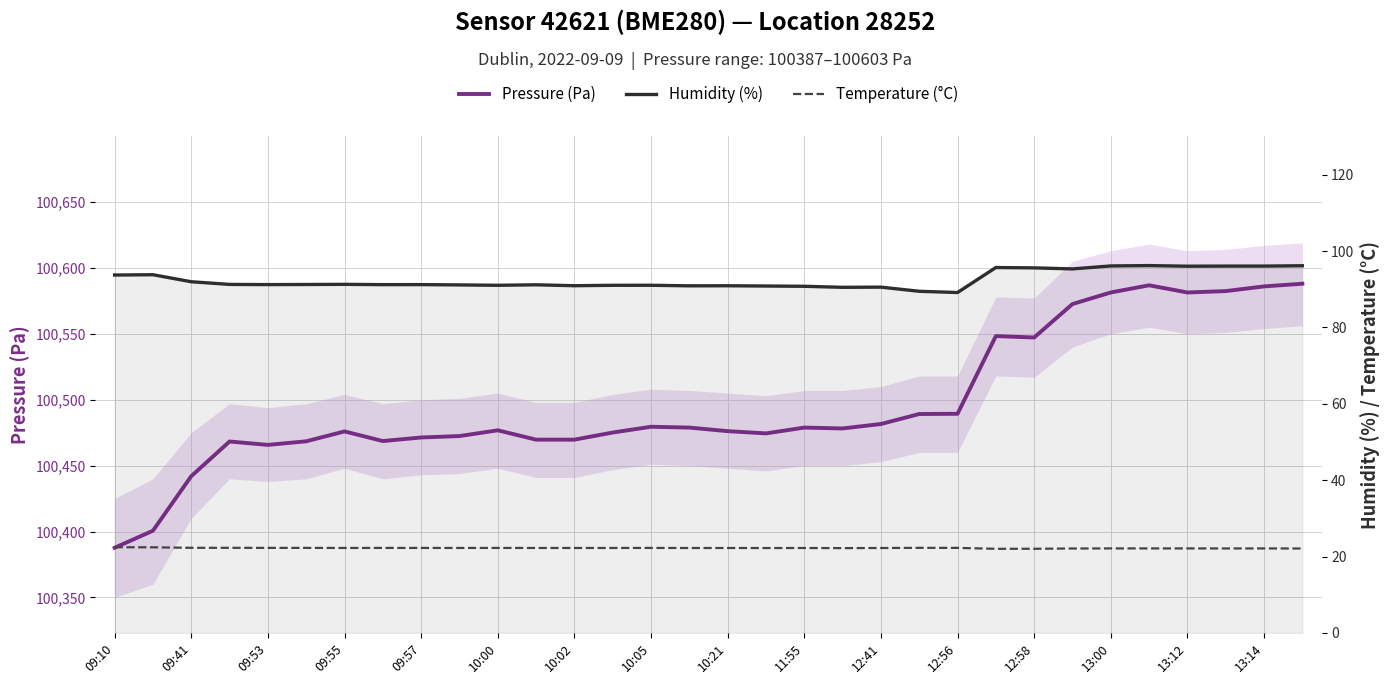

True or false: Humidity (%) and Pressure (Pa) intersect in this chart.

False